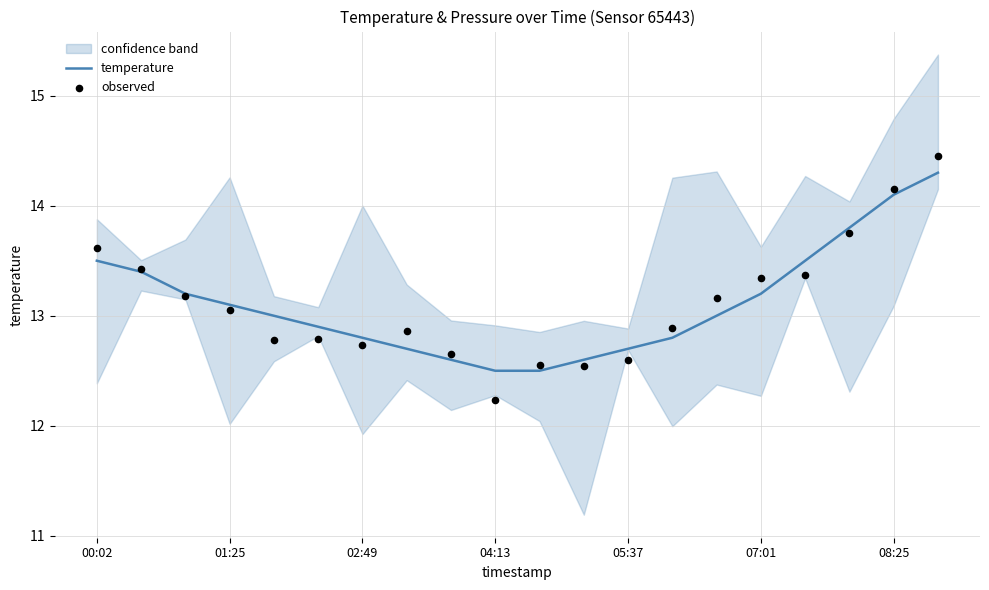

What are all the series names shown in the legend?

temperature, observed